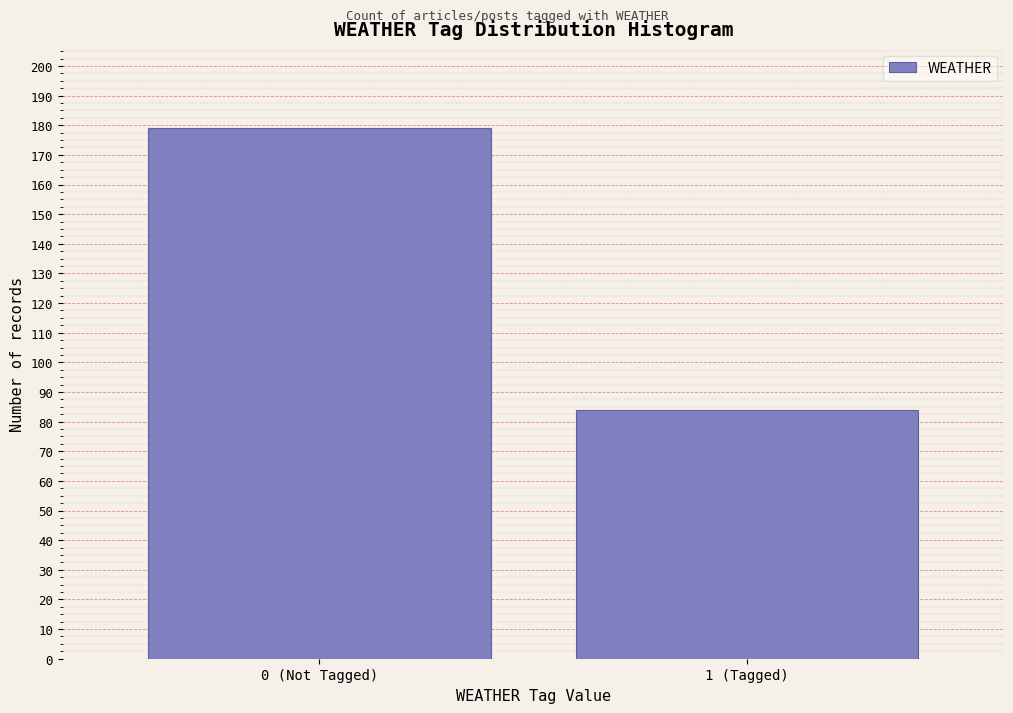

Reading right to left, what are all the values shown in this chart?

1 (Tagged)=84	0 (Not Tagged)=179